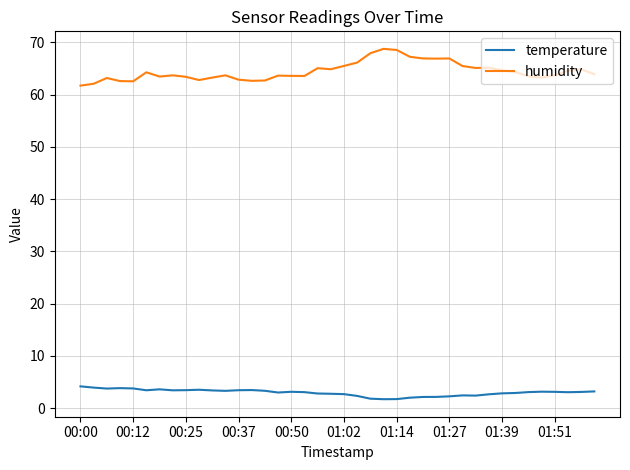

Does the chart display data point markers on the line(s)?

No